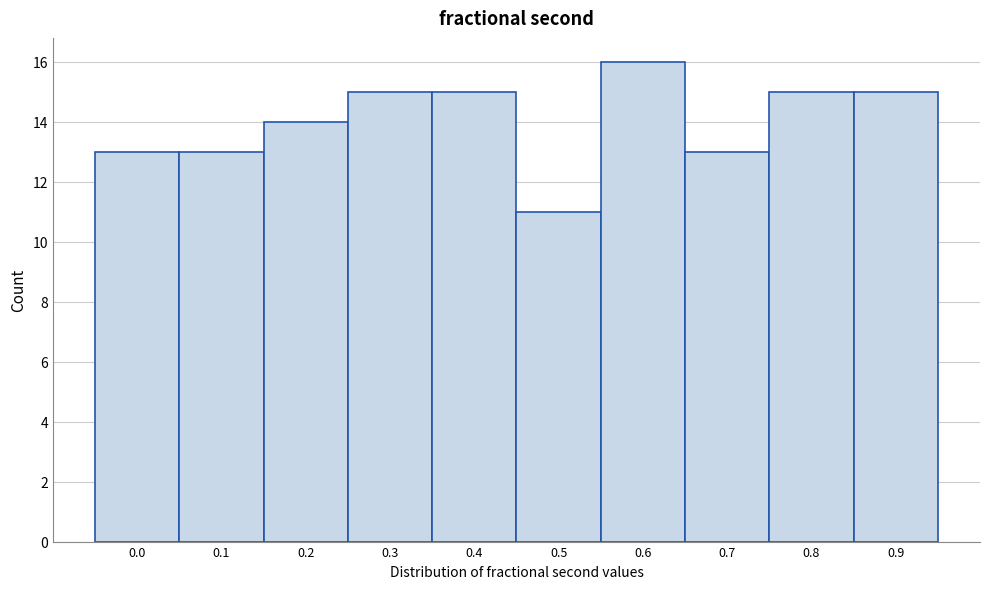

Reading right to left, what are all the values shown in this chart?

15	15	13	16	11	15	15	14	13	13